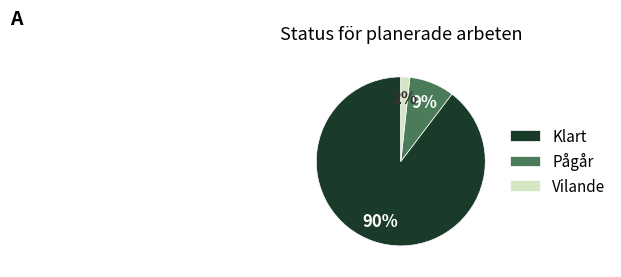

Between Klart and Pågår, which is larger?

Klart